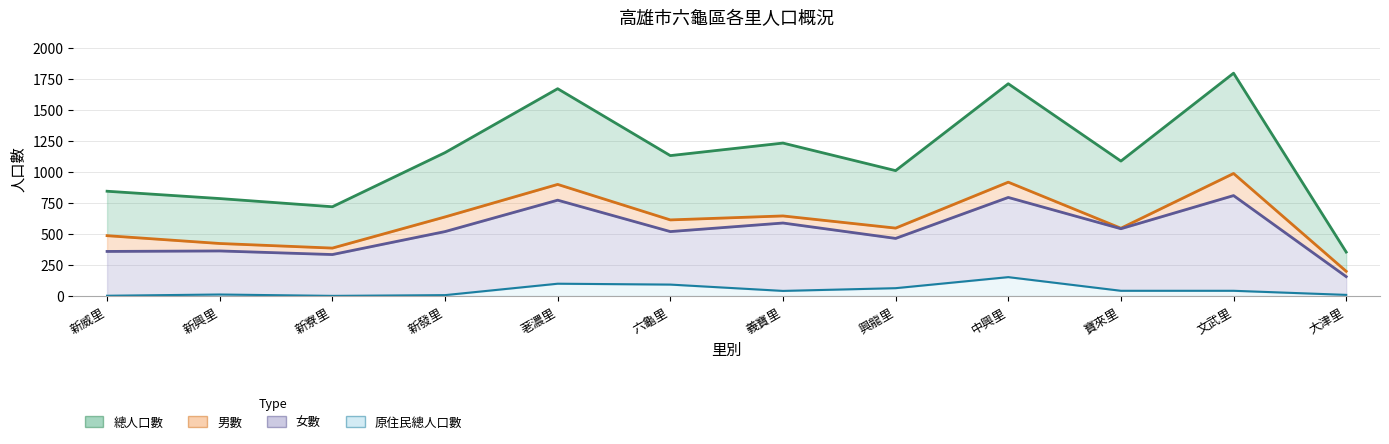

True or false: 男數 and 總人口數 cross at least once.

False